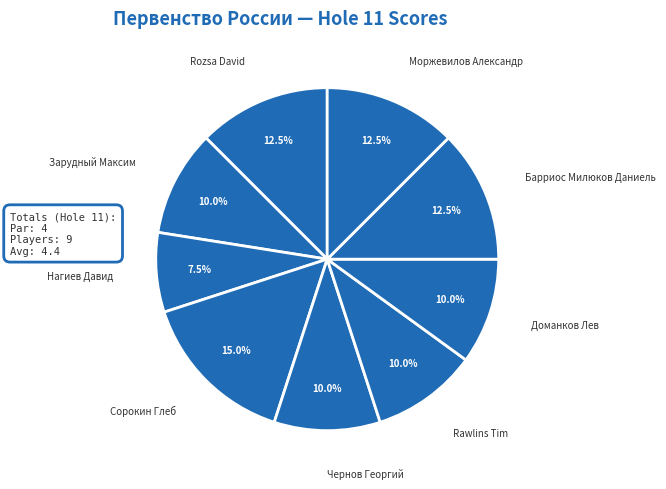

What percentage is the Доманков Лев slice, to the nearest percent?

10%